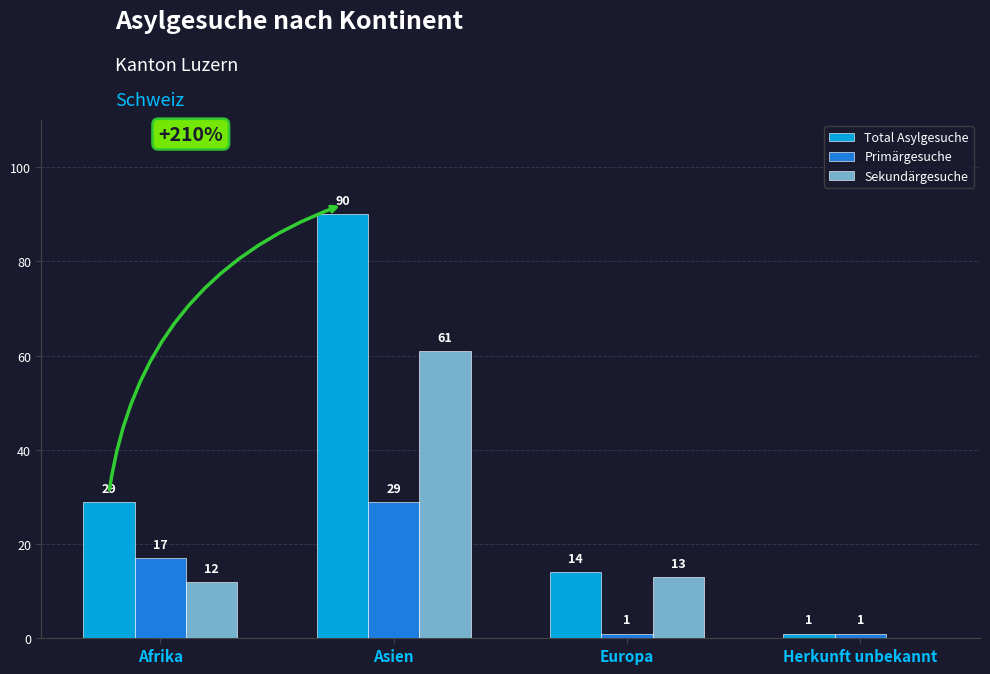

Are the bars horizontal?

No